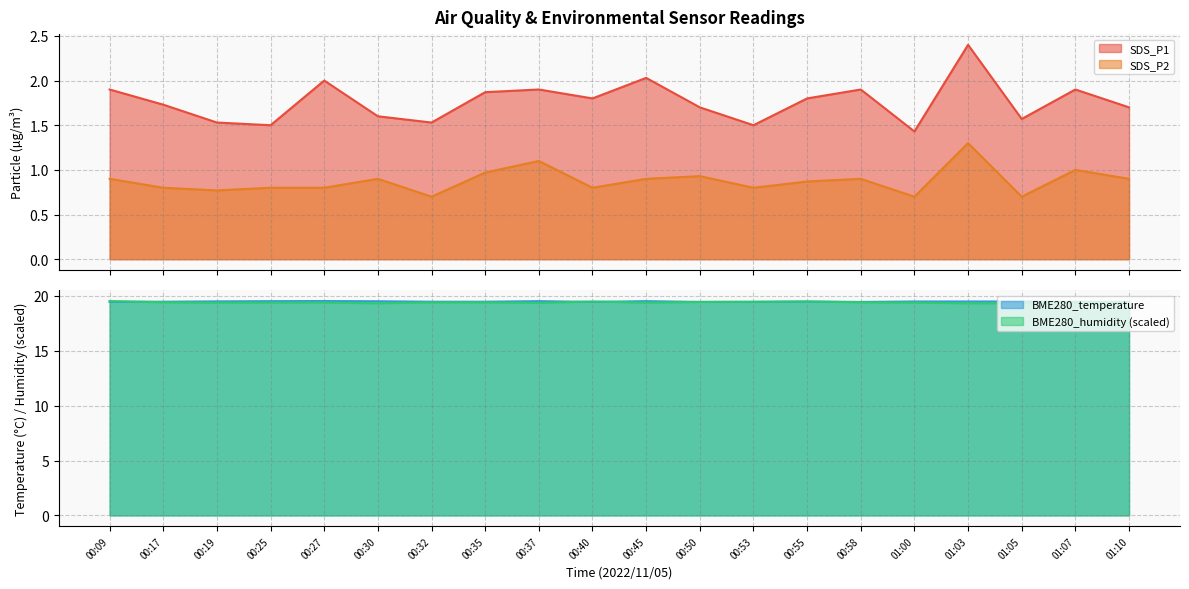

True or false: BME280_humidity has more than 0 interior local peaks.

True